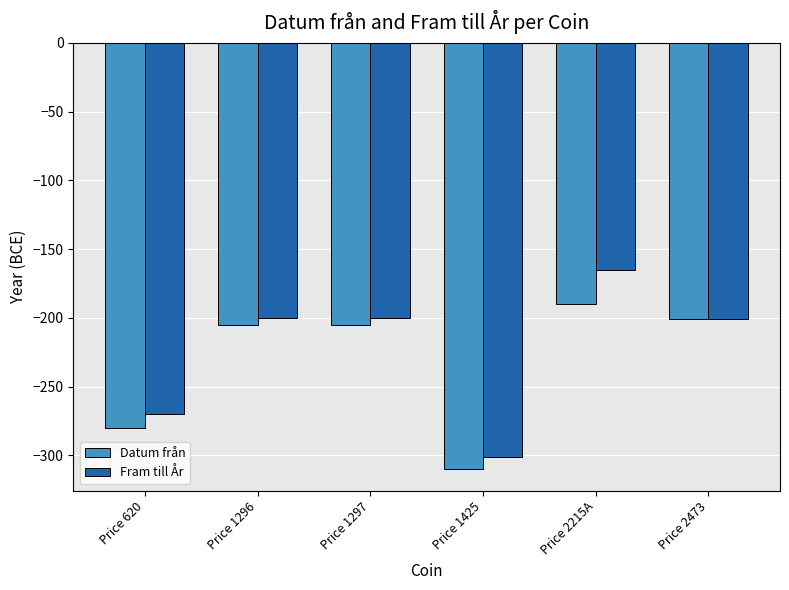

Where does the Datum från series first go above -205?

Price 2215A